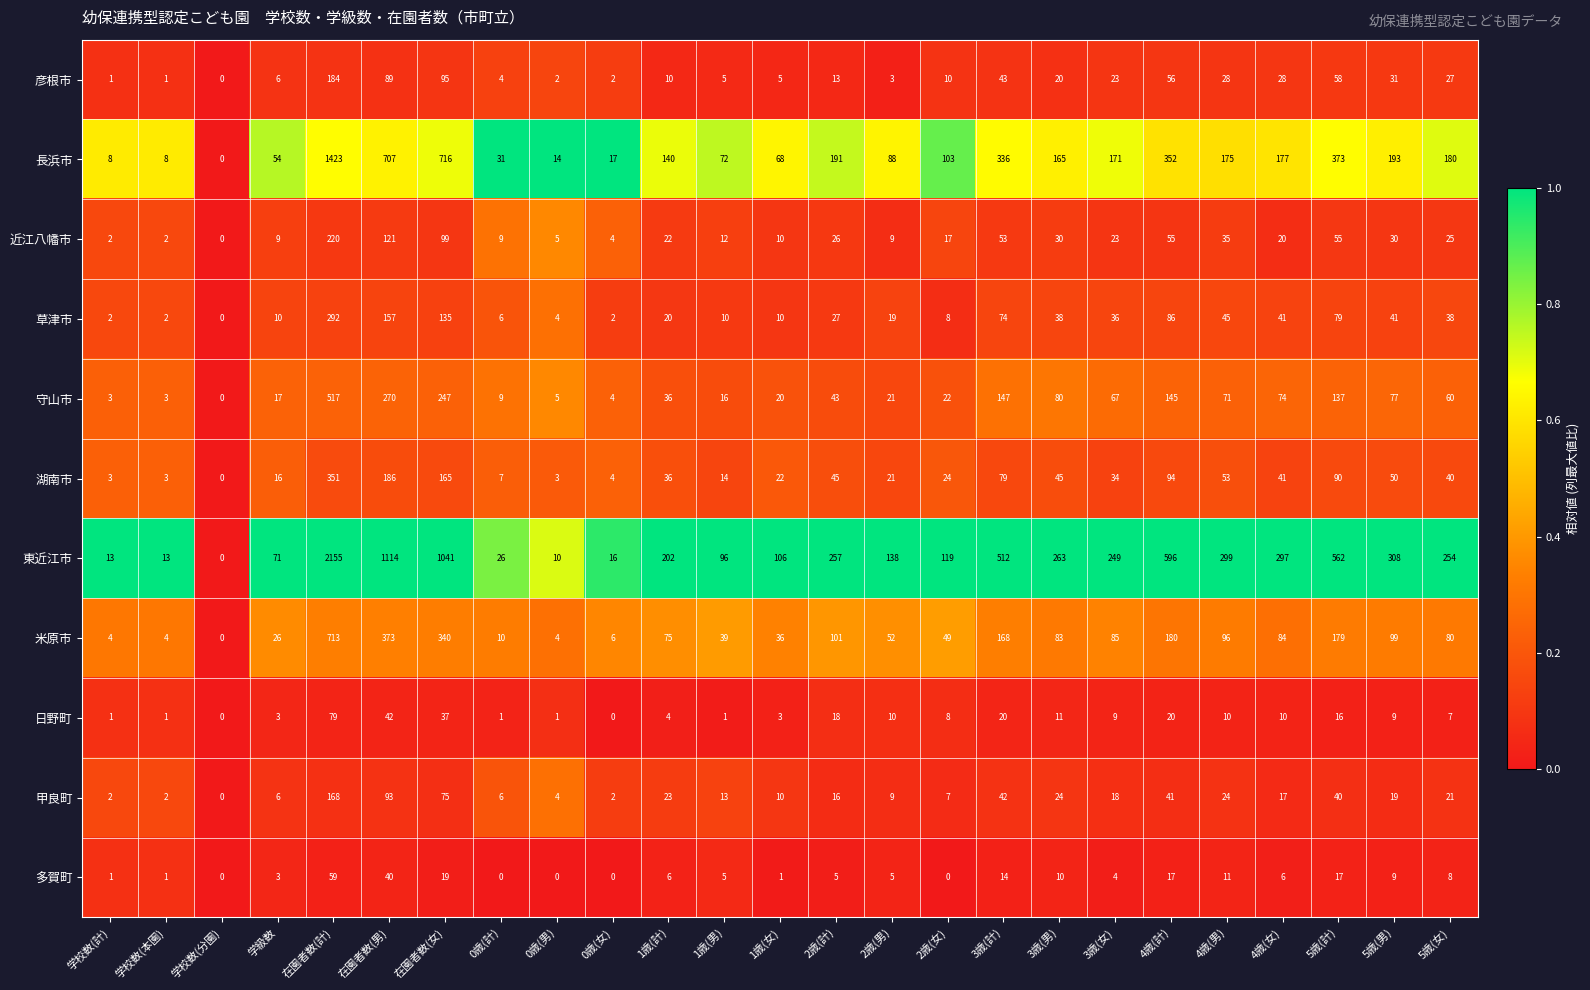

Between 1歳(男) and 4歳(計), which series saw the biggest shift?

東近江市